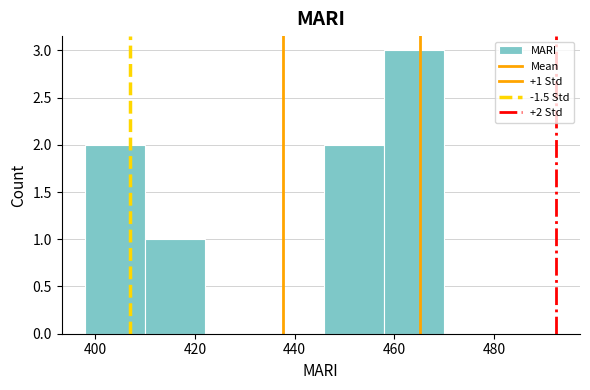

Which range on the x-axis has the tallest bar?

458 to 470